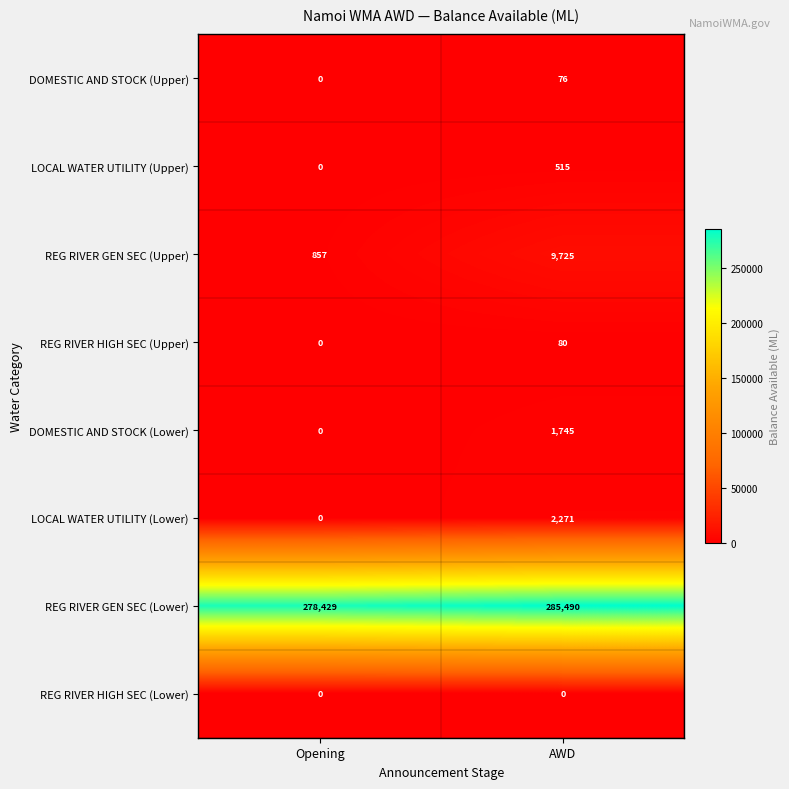

Rank the categories by REG RIVER HIGH SEC (Upper) value from highest to lowest.

AWD, Opening